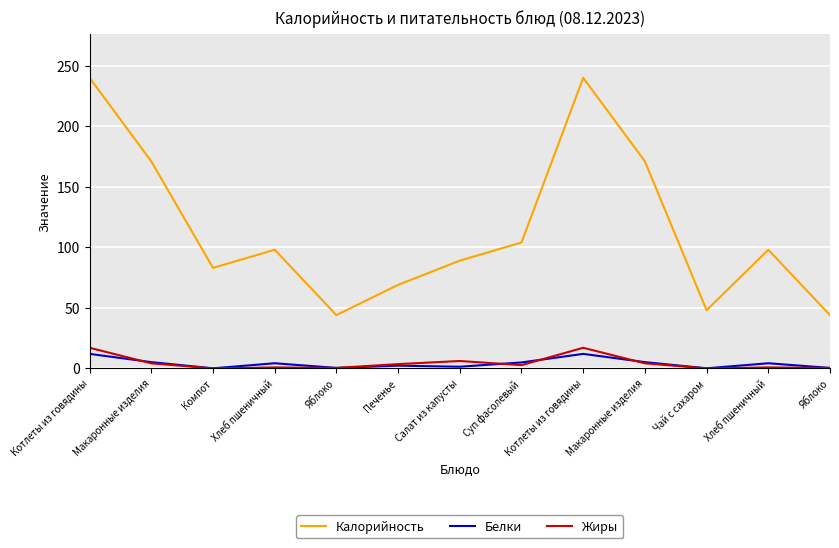

What is the value of the Калорийность point at the 3rd from the left?

83.0